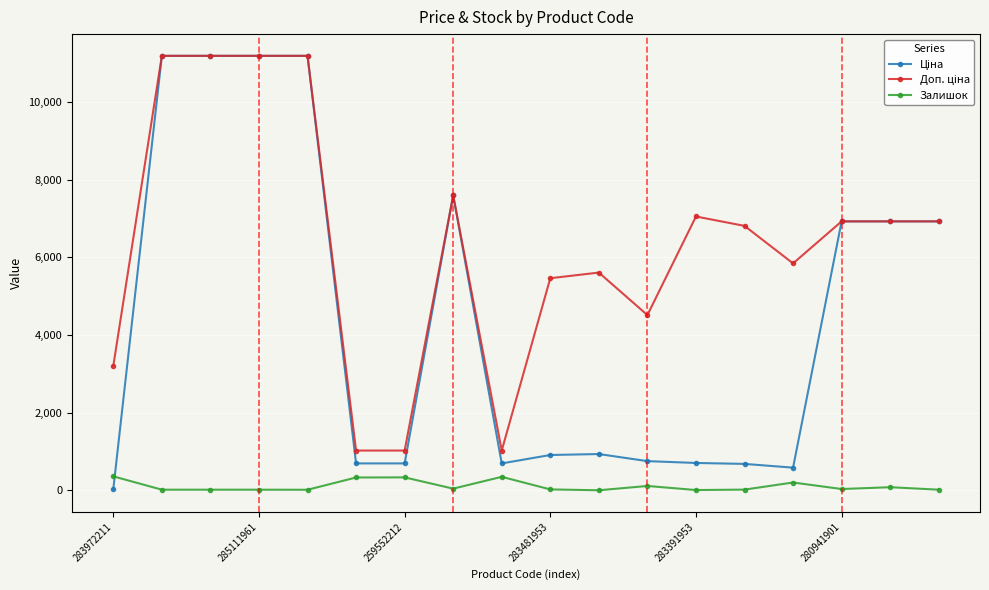

What is the value of the Залишок point at the 6th from the left?

331.0